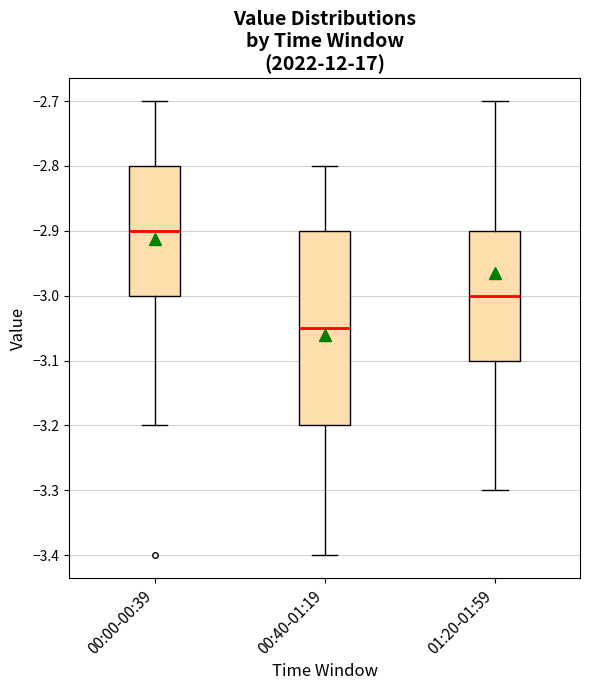

Which box's median line is the lowest?

00:40-01:19